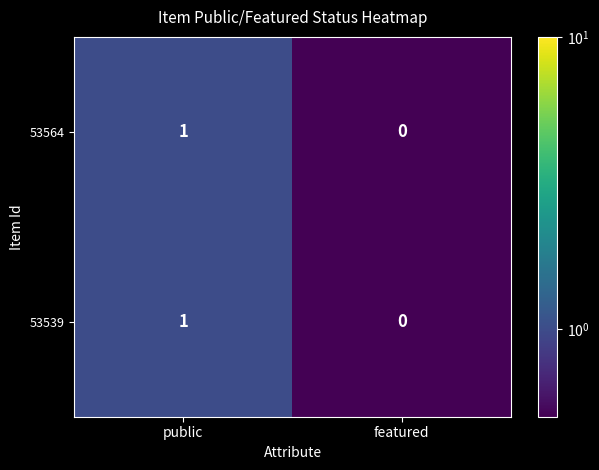

Which category has the highest value across all series?

public